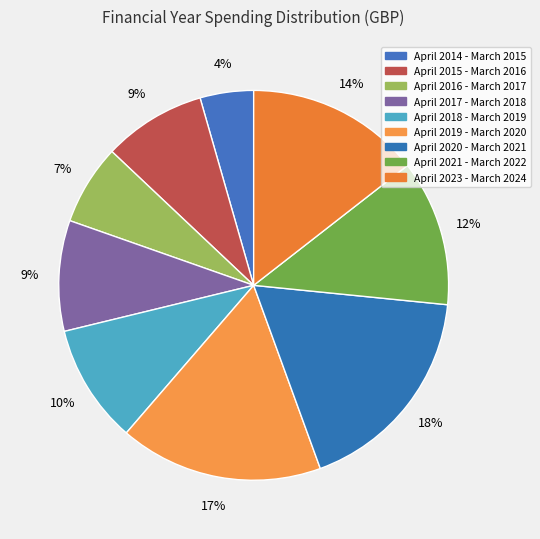

What is the change in value from April 2015 - March 2016 to April 2023 - March 2024?

+287000.0